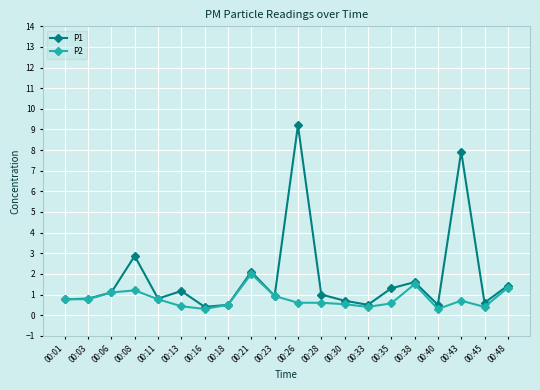

What is the minimum value for P1?

0.4